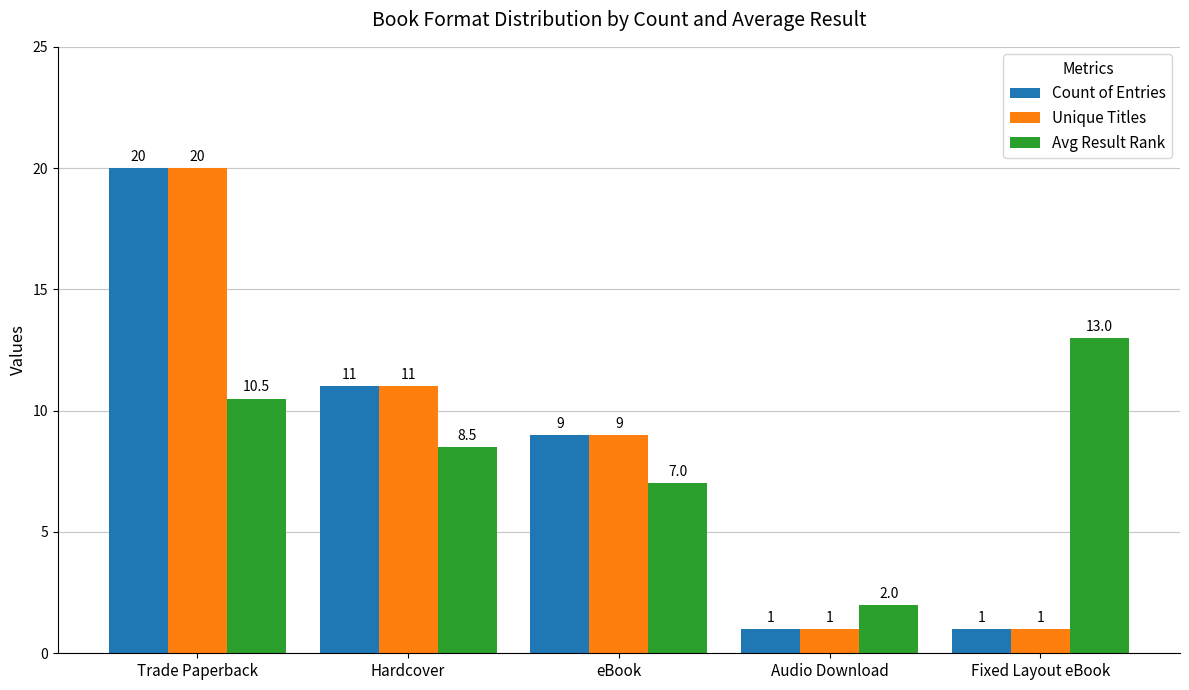

Reading left to right, transcribe all the data shown in this chart.

Count of Entries: Trade Paperback=20.0	Hardcover=11.0	eBook=9.0	Audio Download=1.0	Fixed Layout eBook=1.0
Unique Titles: Trade Paperback=20.0	Hardcover=11.0	eBook=9.0	Audio Download=1.0	Fixed Layout eBook=1.0
Avg Result Rank: Trade Paperback=10.5	Hardcover=8.5	eBook=7.0	Audio Download=2.0	Fixed Layout eBook=13.0